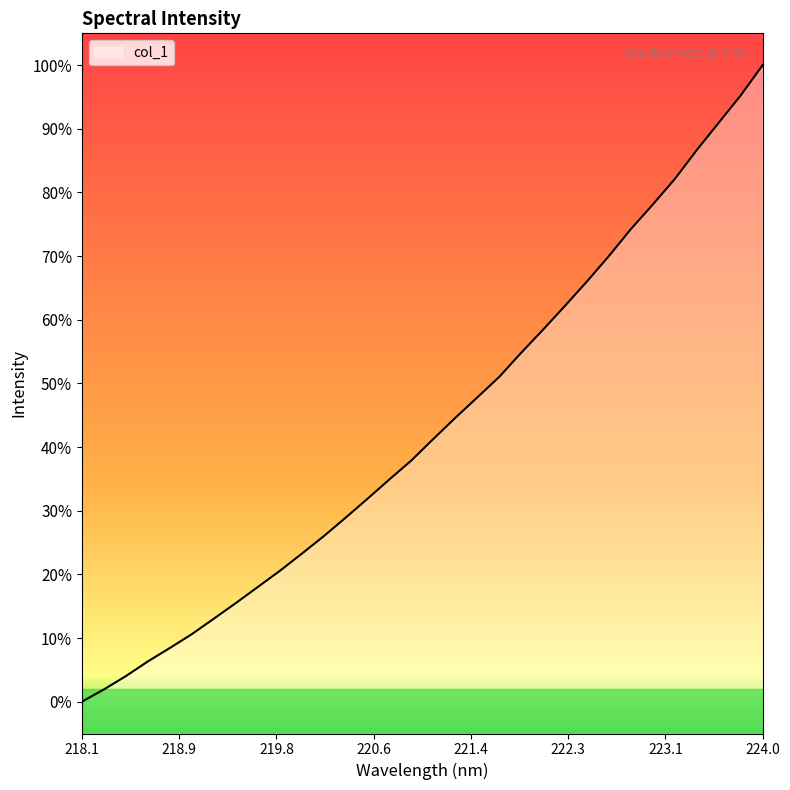

The value at 218.1 is -41.4. True or false?

False